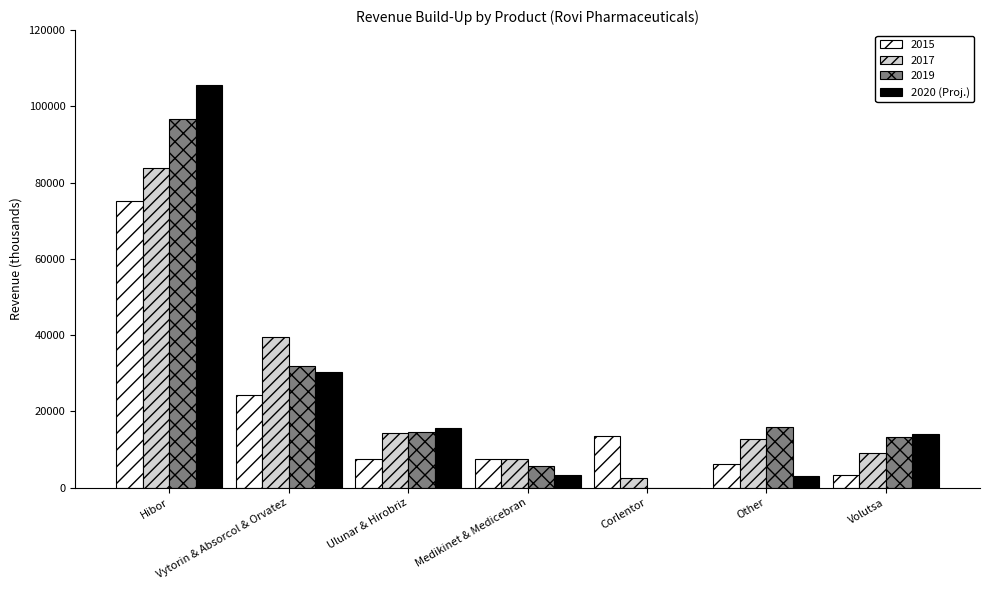

What is the maximum value for 2019?

96784.0